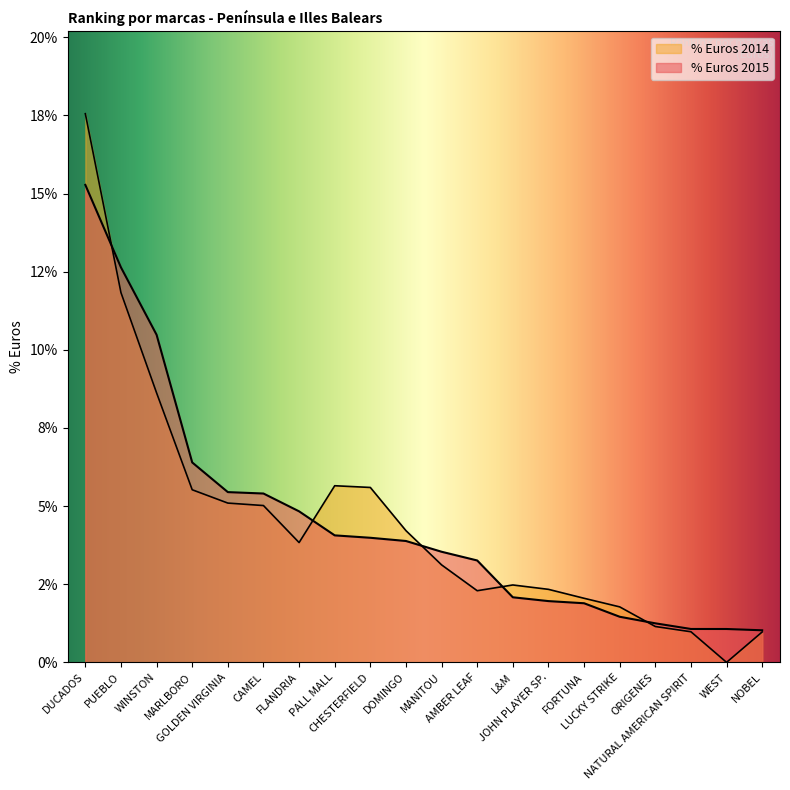

What is the label of the 1st point from the right?

NOBEL